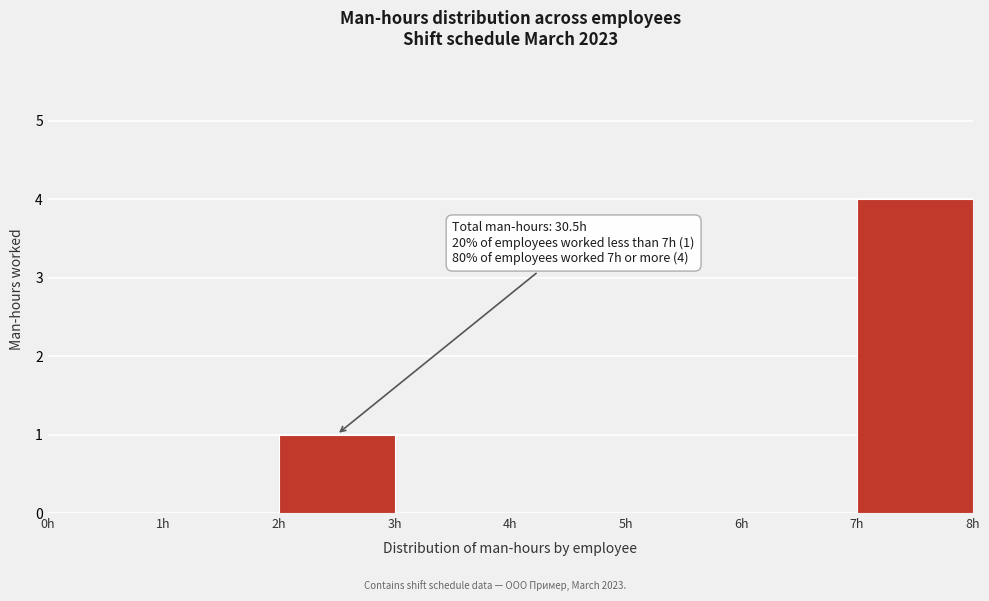

Which range on the x-axis has the tallest bar?

7 to 8